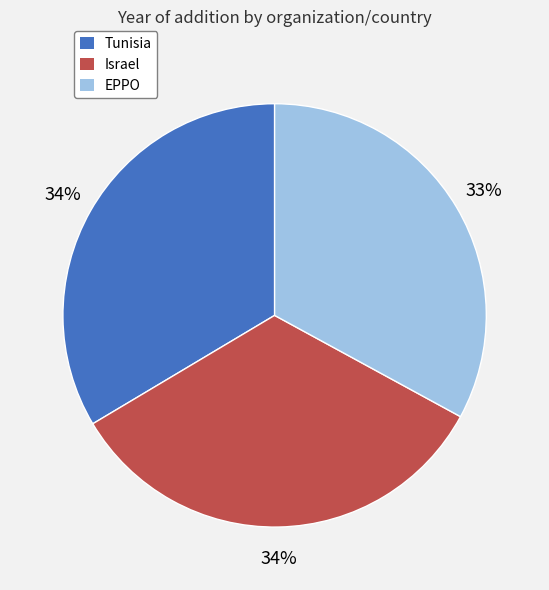

The Israel slice represents 34% of the pie. True or false?

True